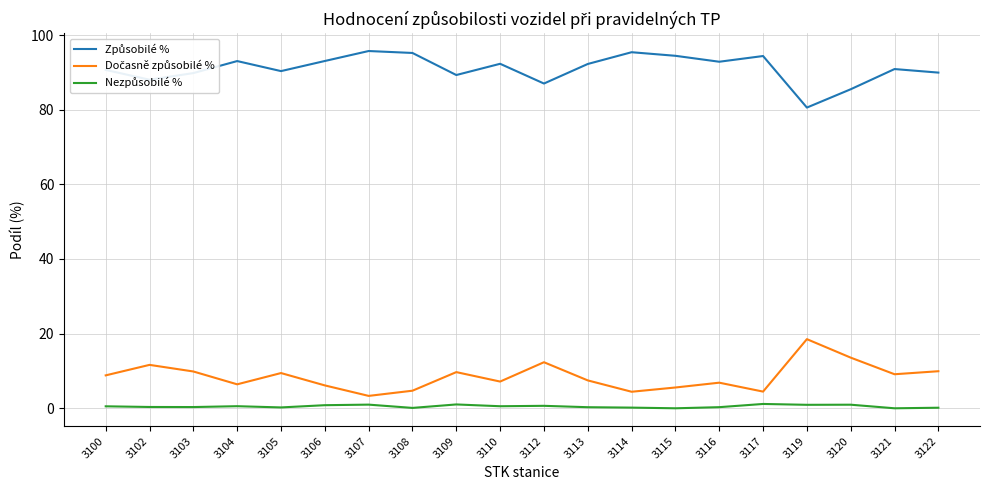

Rank the series at 3103 from highest to lowest value.

Způsobilé %, Dočasně způsobilé %, Nezpůsobilé %